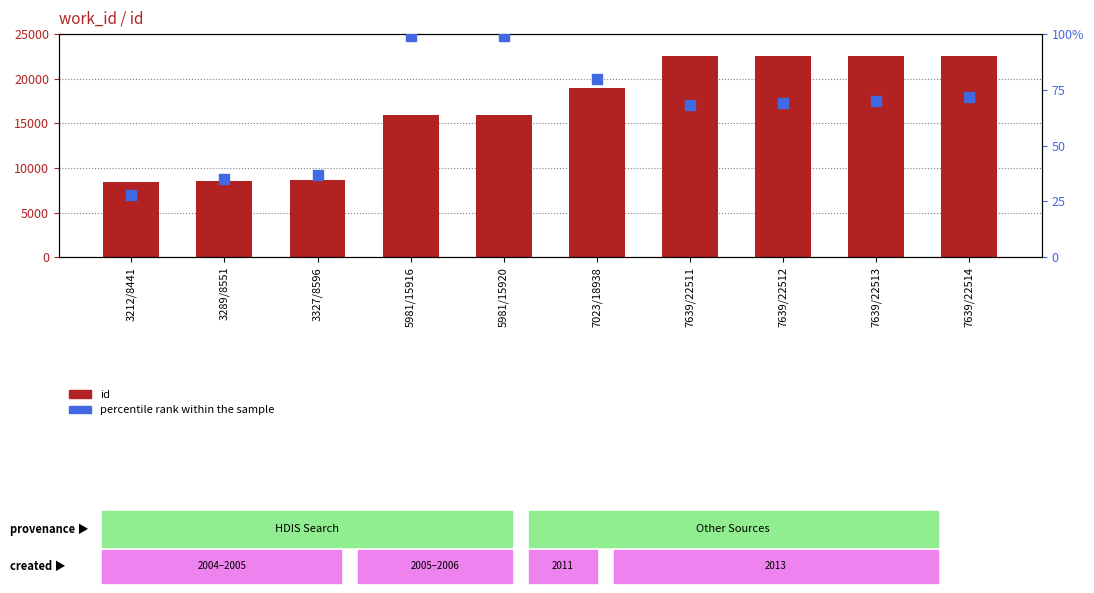

What are all the series names shown in the legend?

id, percentile rank within the sample